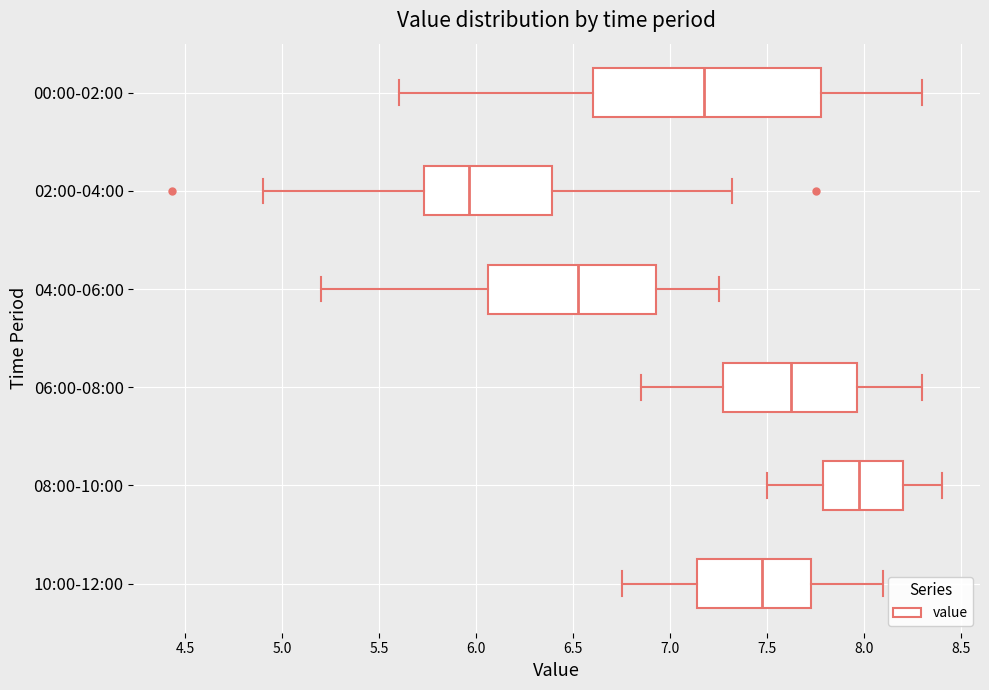

Reading bottom to top, transcribe this box plot: for each box, give where its median line is, the range the box spans, and where its two whiskers end, as read against the x-axis. The values are not printed on the chart, so give them approximately, as read against the axis.

10:00-12:00: median 7.50, box 7.15 to 7.75, whiskers 6.75 to 8.10
08:00-10:00: median 8.00, box 7.80 to 8.20, whiskers 7.50 to 8.40
06:00-08:00: median 7.65, box 7.30 to 7.95, whiskers 6.85 to 8.30
04:00-06:00: median 6.55, box 6.05 to 6.95, whiskers 5.20 to 7.25
02:00-04:00: median 5.95, box 5.75 to 6.40, whiskers 4.90 to 7.30
00:00-02:00: median 7.20, box 6.60 to 7.80, whiskers 5.60 to 8.30